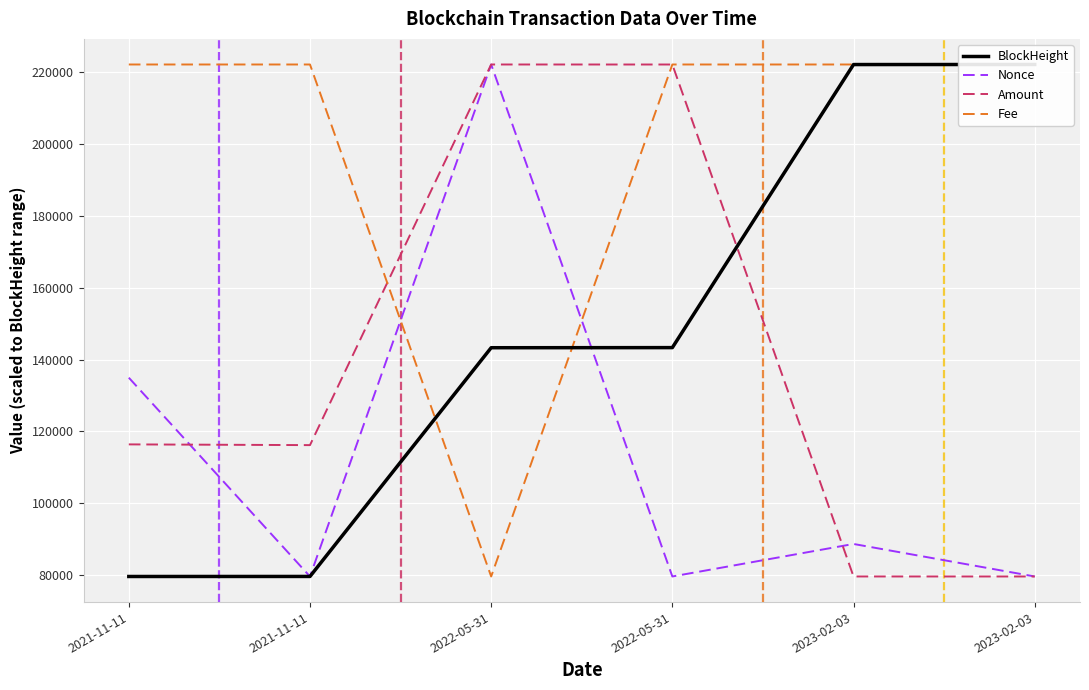

At which category is the sum across all series the highest?

2022-05-31